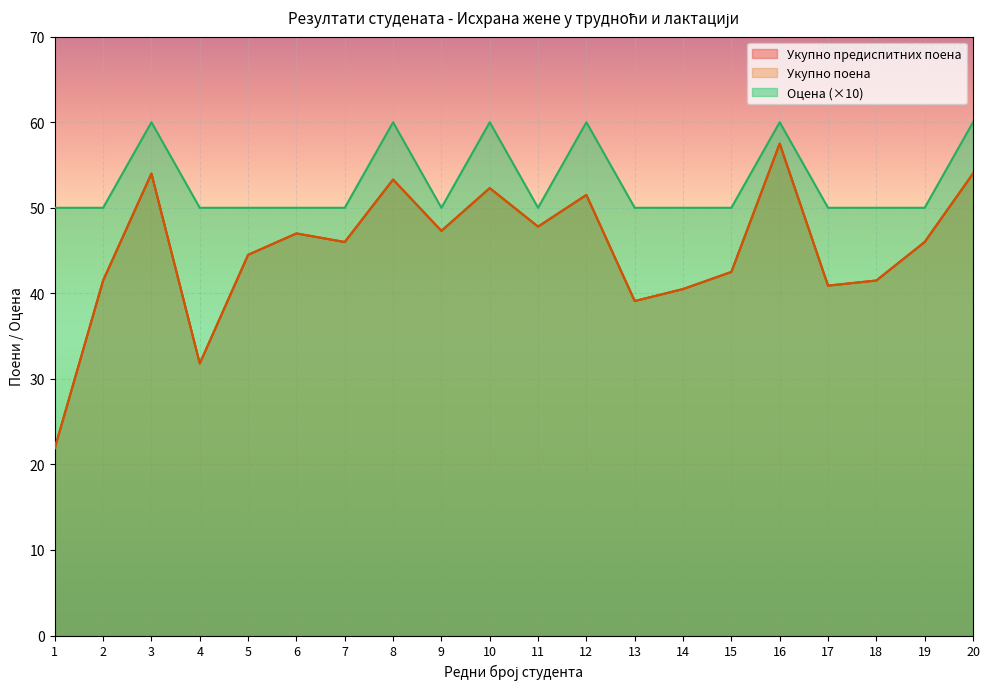

Which category has the highest value across all series?

3